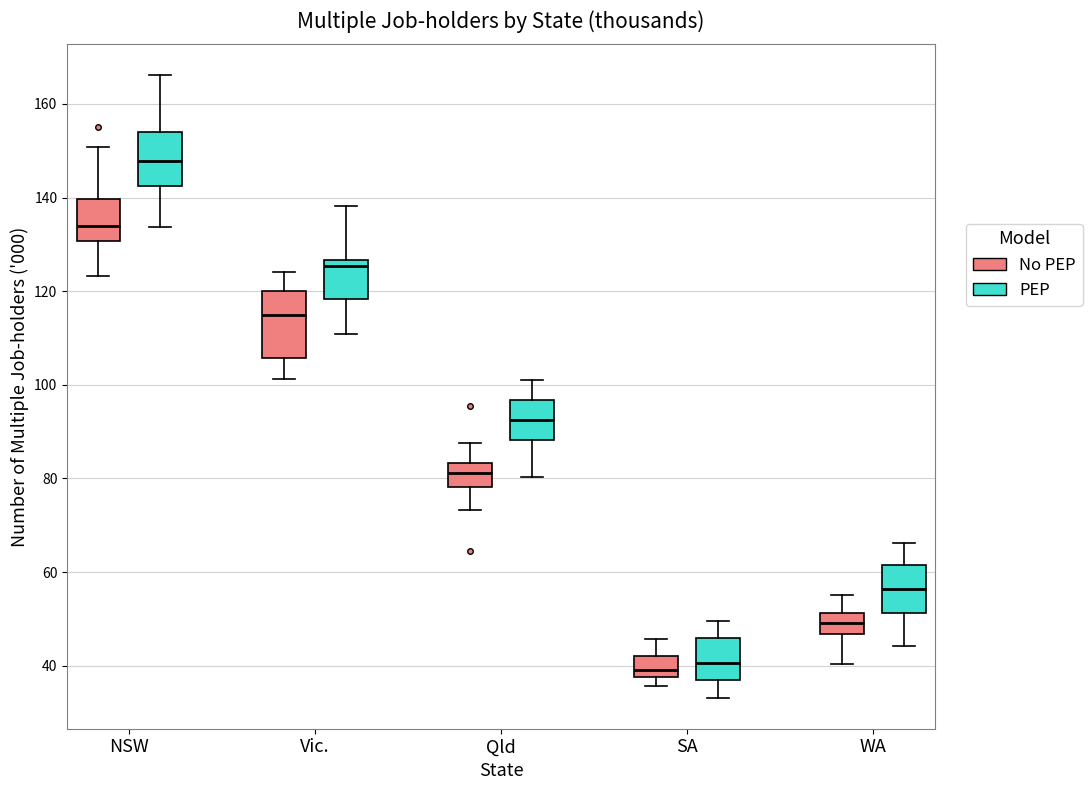

Where does the upper whisker of the box for Vic. (PEP) end on the y-axis? The values are not printed on the chart, so give them approximately, as read against the axis.

138